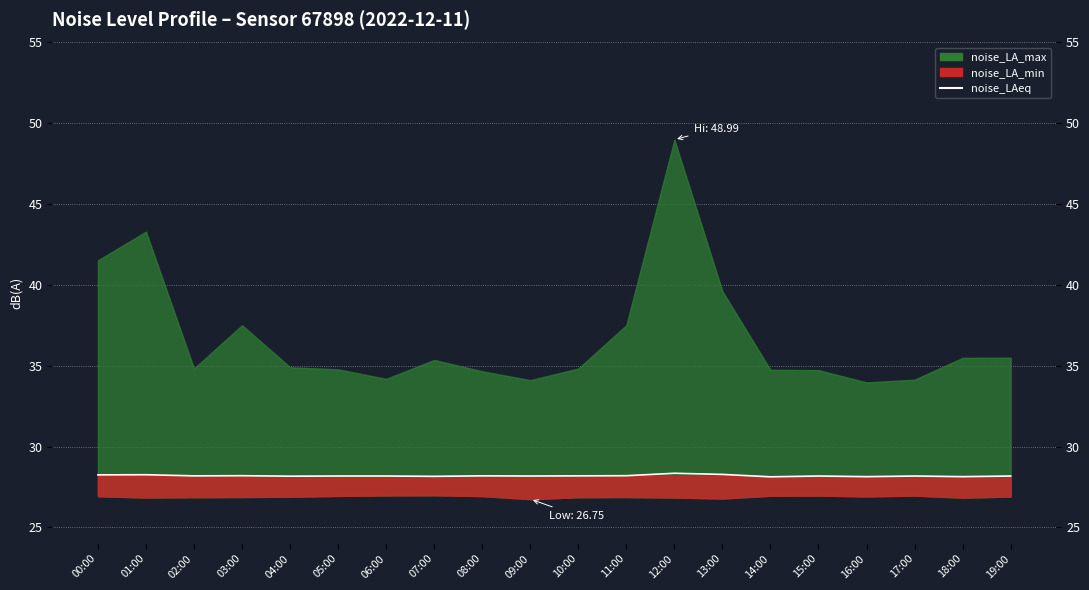

Approximately how many times larger is the value at 07:00 compared to 09:00?

1.0